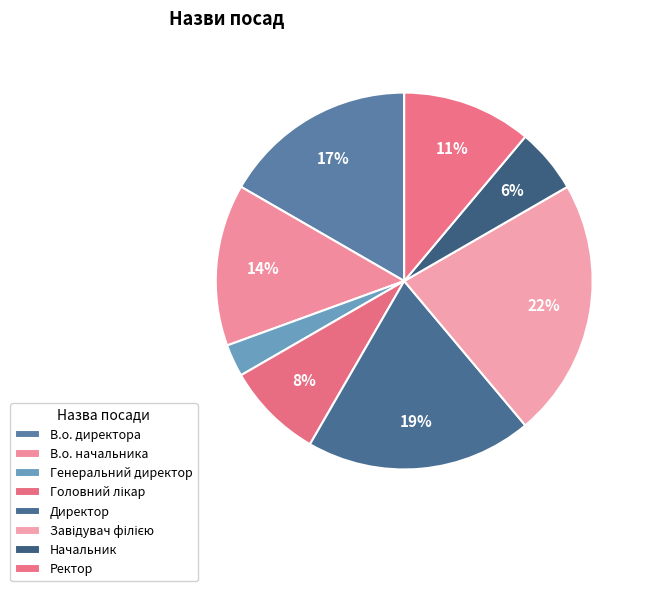

Is Генеральний директор the majority of the pie?

No